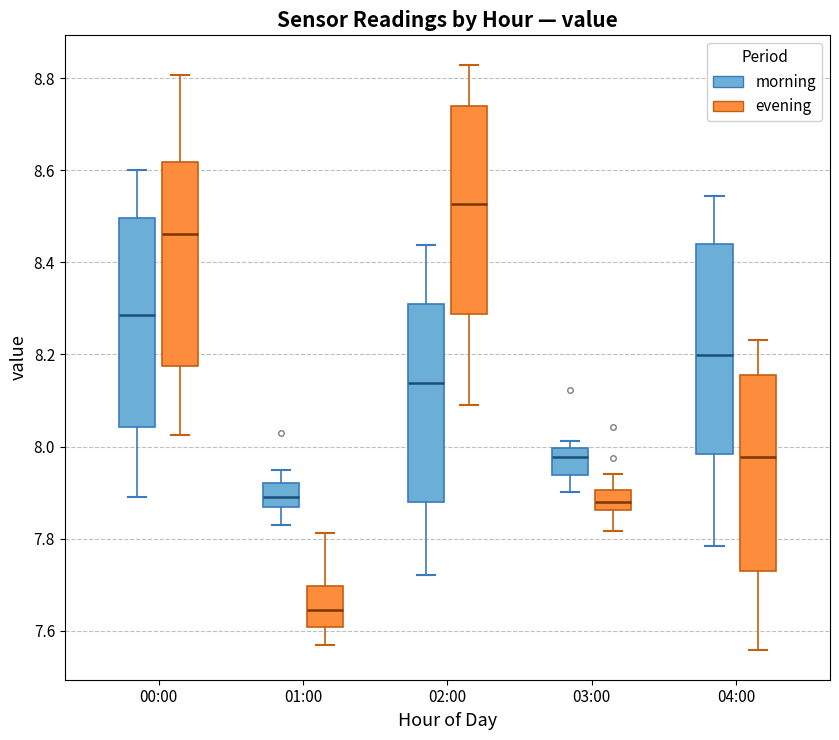

Where does the lower whisker of the box for 02:00 (morning) end on the y-axis? The values are not printed on the chart, so give them approximately, as read against the axis.

7.72